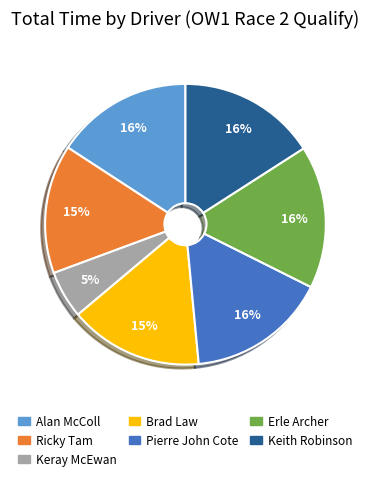

Is the sum of Alan McColl and Ricky Tam greater than half?

No